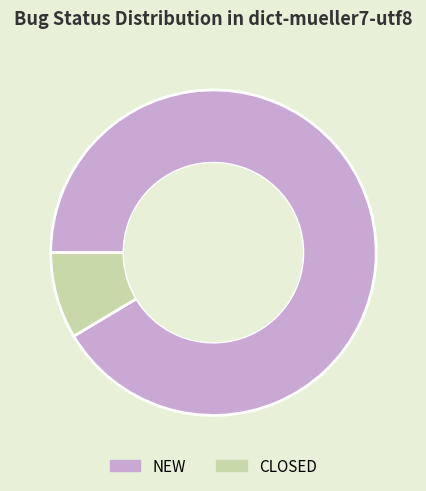

Does NEW account for over 50% of the chart?

Yes